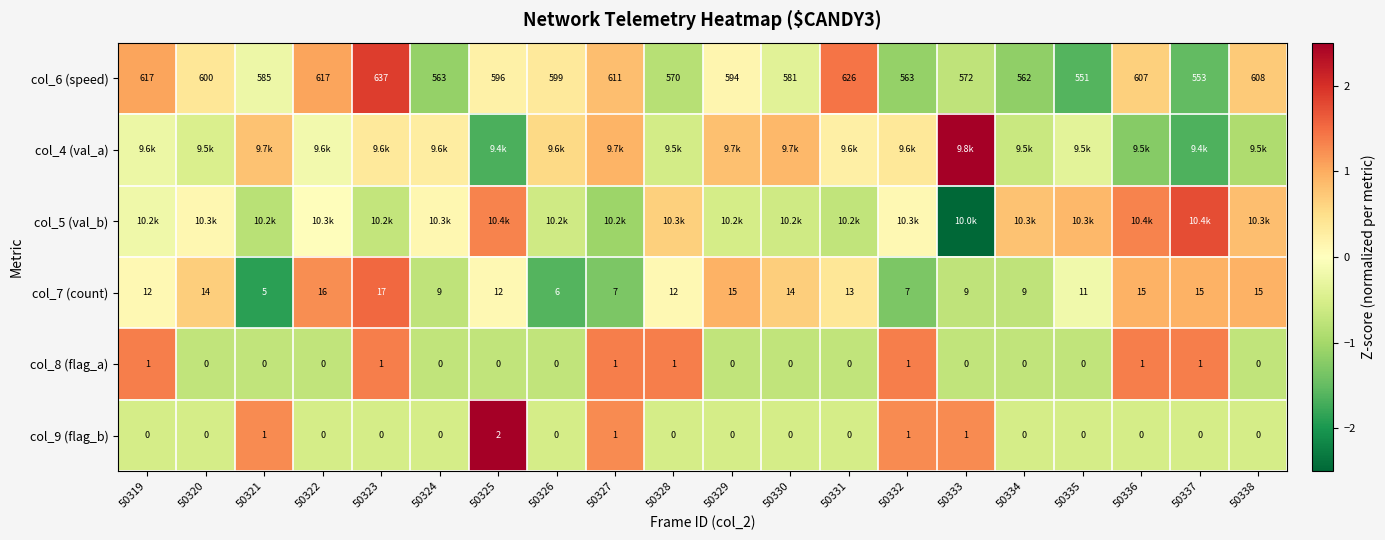

How many data points in col_7 (count) are less than 0?

8